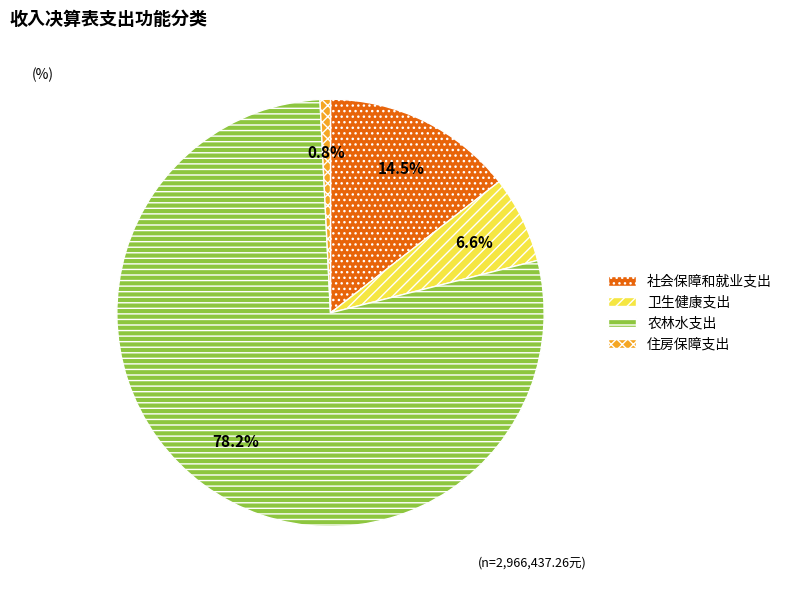

The 农林水支出 slice represents 78% of the pie. True or false?

True